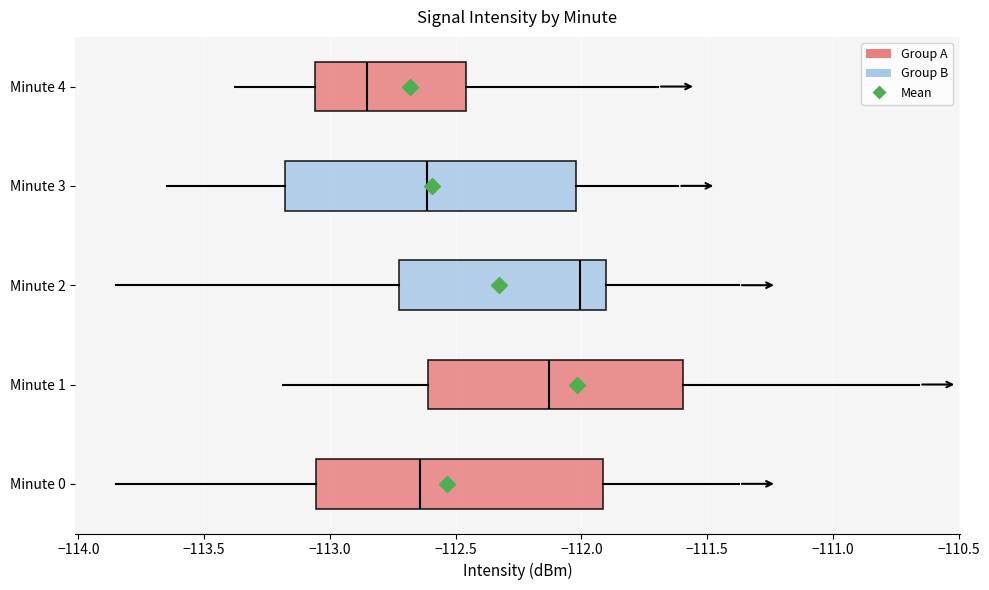

Reading bottom to top, transcribe this box plot: for each box, give where its median line is, the range the box spans, and where its two whiskers end, as read against the x-axis. The values are not printed on the chart, so give them approximately, as read against the axis.

Minute 0: median -112.65, box -113.05 to -111.90, whiskers -113.85 to -111.35
Minute 1: median -112.15, box -112.60 to -111.60, whiskers -113.20 to -110.65
Minute 2: median -112.00, box -112.75 to -111.90, whiskers -113.85 to -111.35
Minute 3: median -112.60, box -113.20 to -112.00, whiskers -113.65 to -111.60
Minute 4: median -112.85, box -113.05 to -112.45, whiskers -113.40 to -111.70